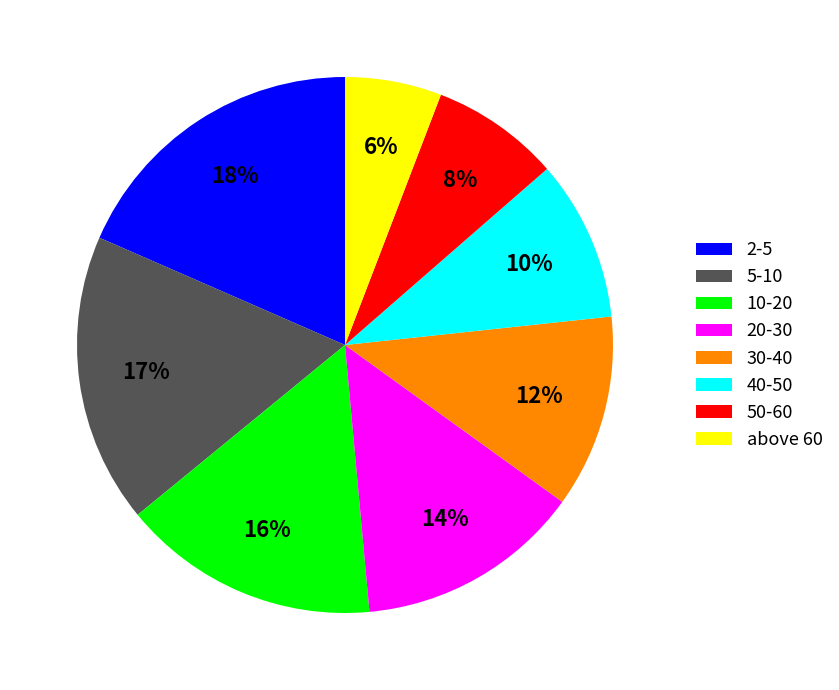

True or false: 10-20 accounts for 16% of the total.

True